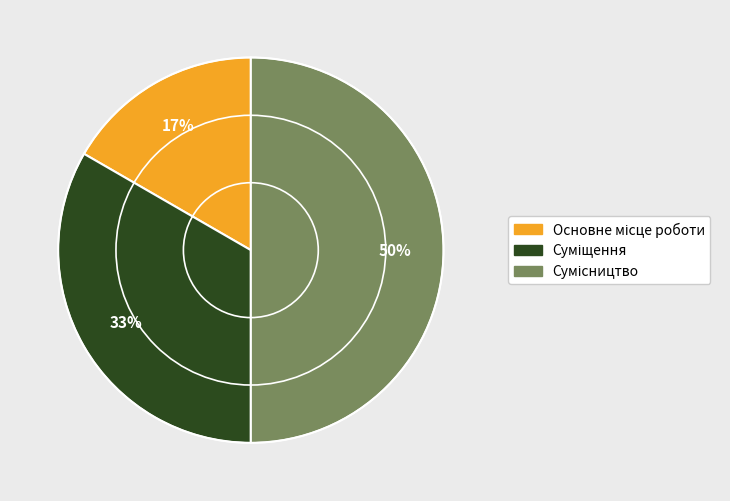

To the nearest percent, what is the difference between the largest and smallest slice percentages?

33%